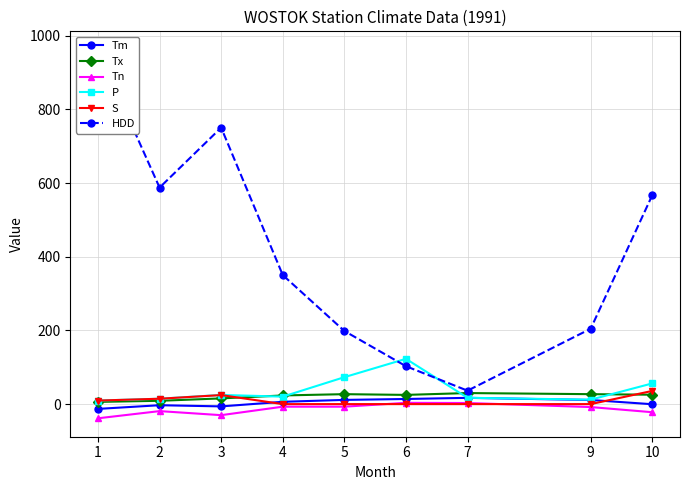

What is the sum of all HDD values?

3759.9